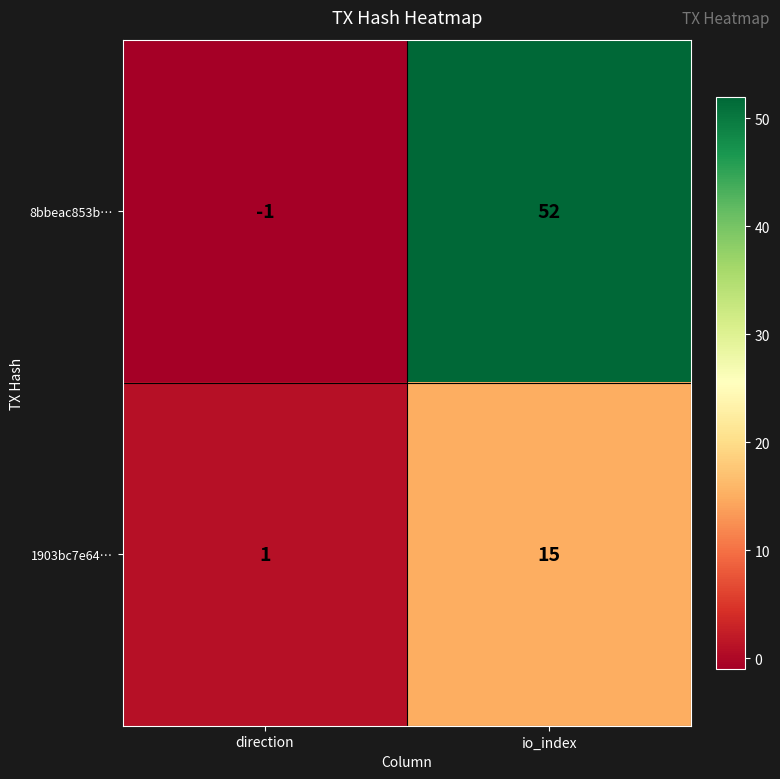

How many data points does each series have?

2